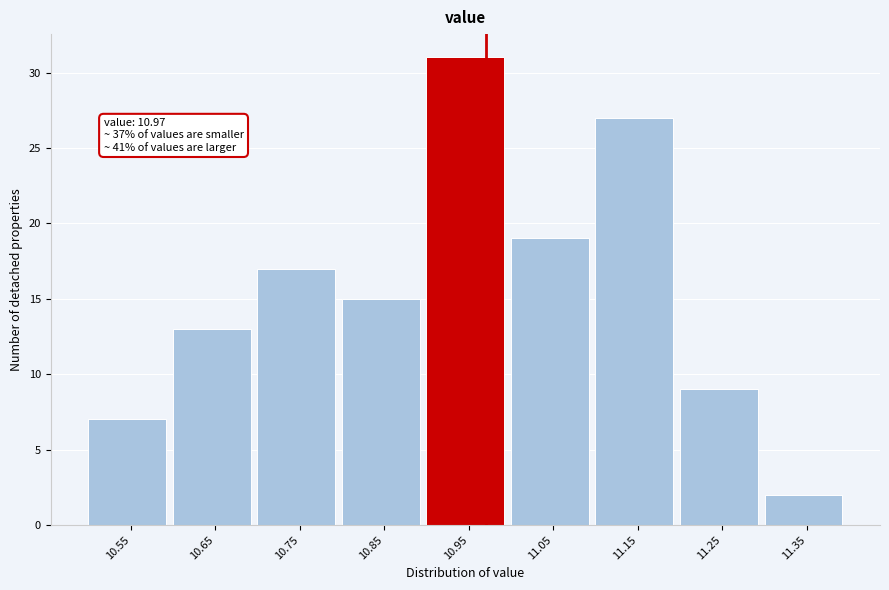

Over which range of the x-axis is the bar tallest?

10.9 to 11.0